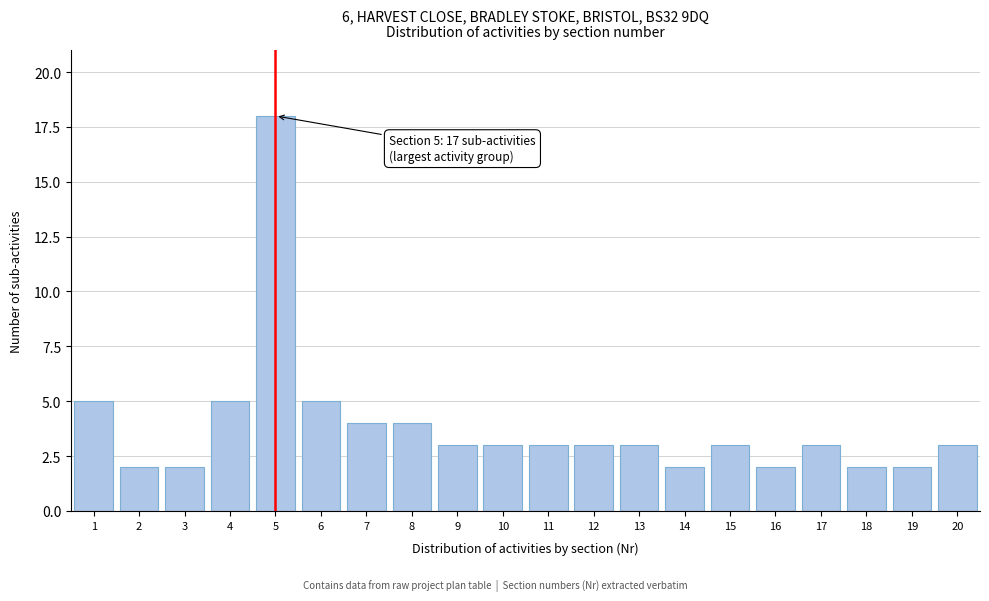

Reading left to right, extract all data points from this chart.

1=5	2=2	3=2	4=5	5=18	6=5	7=4	8=4	9=3	10=3	11=3	12=3	13=3	14=2	15=3	16=2	17=3	18=2	19=2	20=3